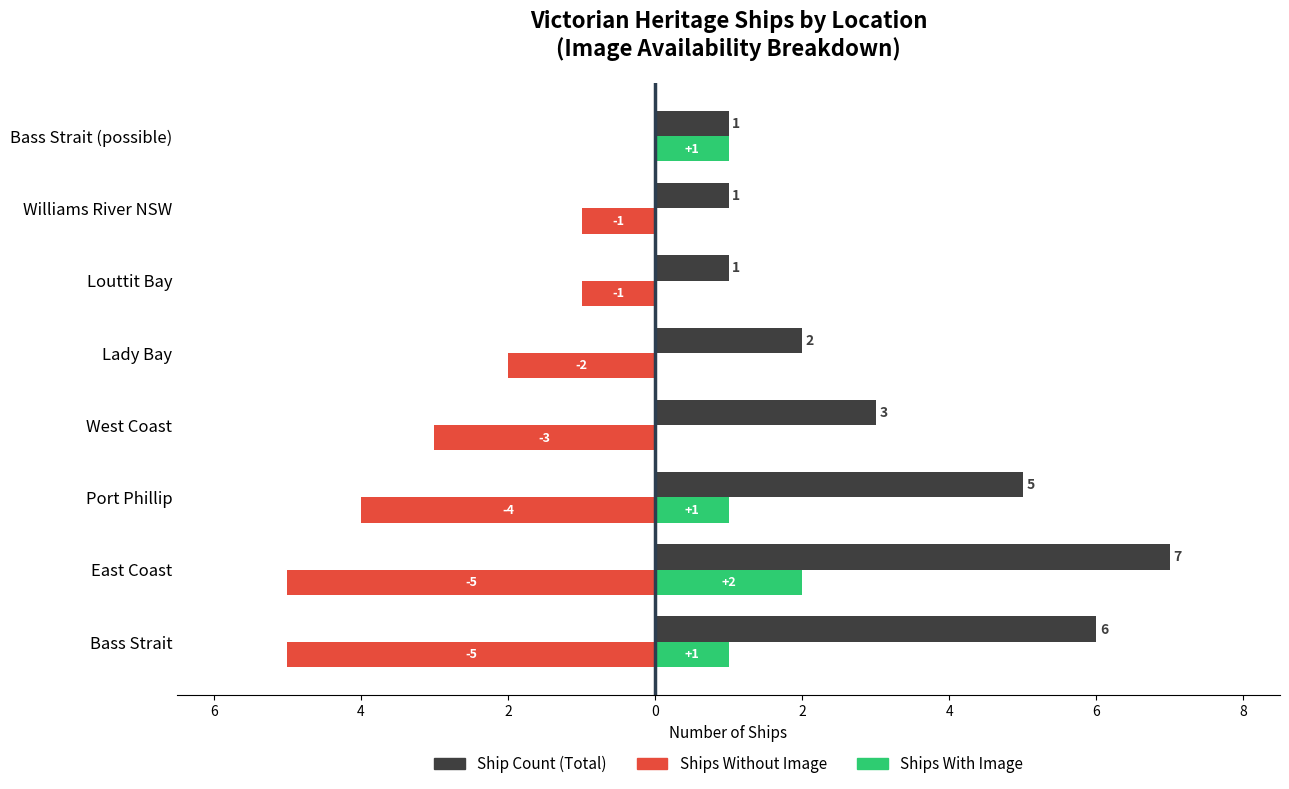

Which series has the widest spread of values?

Ship Count (Total)